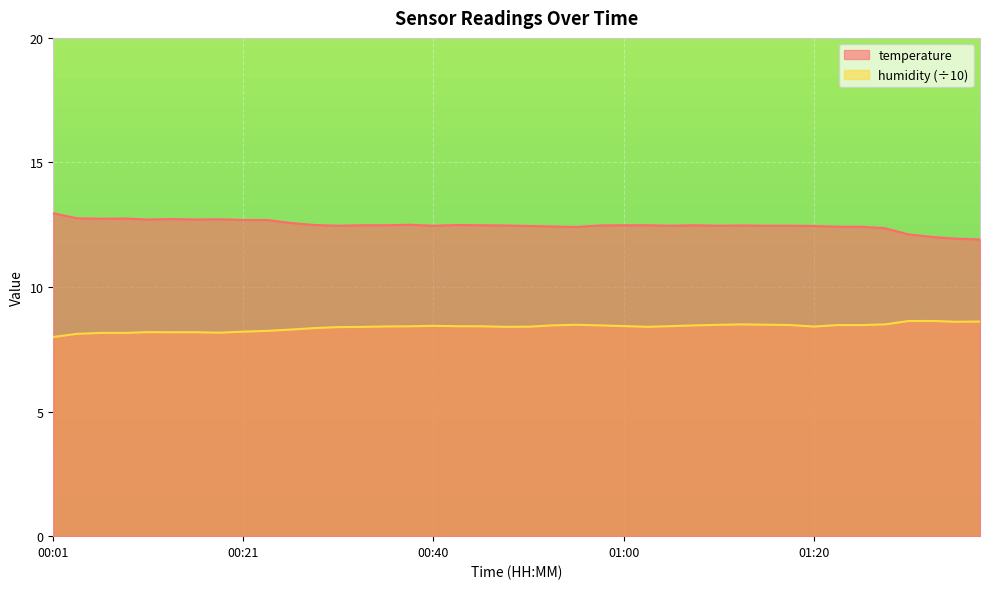

What is the sum of all humidity values?

335.4